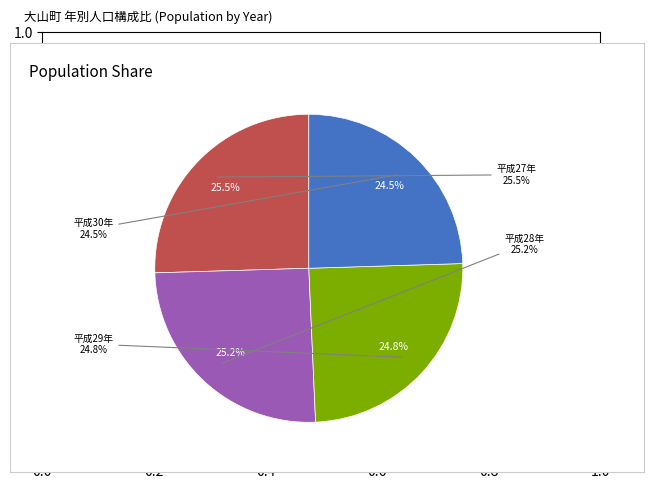

How many segments does this pie chart have?

4